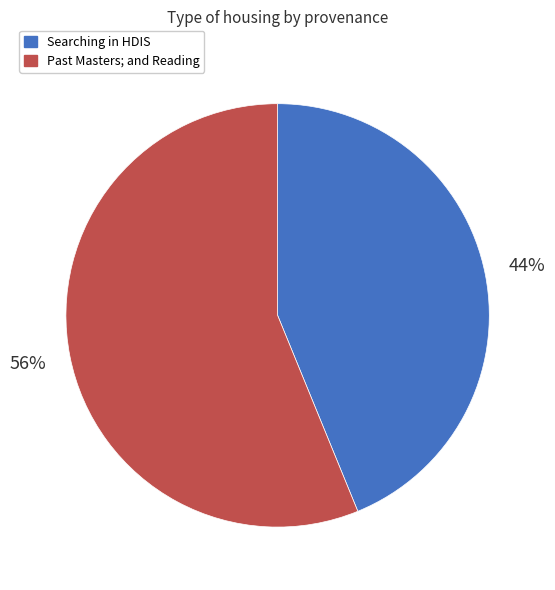

Which category has the biggest portion of the pie?

Past Masters; and Reading